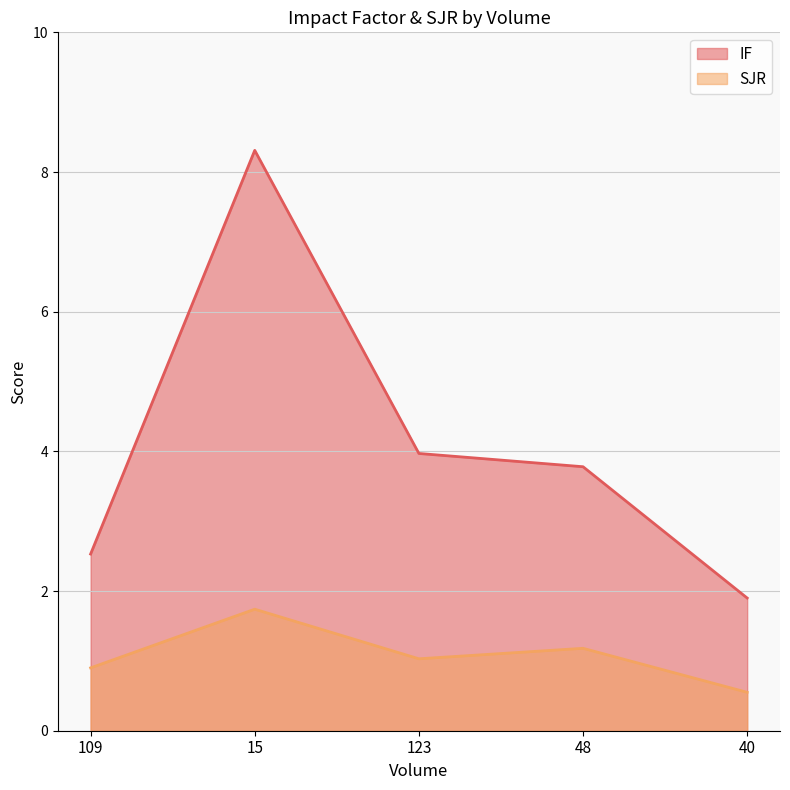

True or false: IF and SJR intersect in this chart.

False